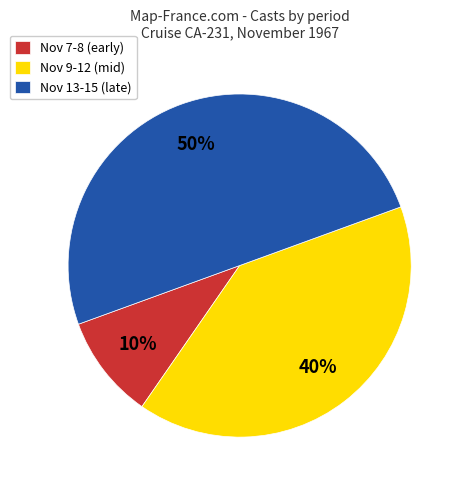

What percentage is the Nov 13-15 (late) slice, to the nearest percent?

50%